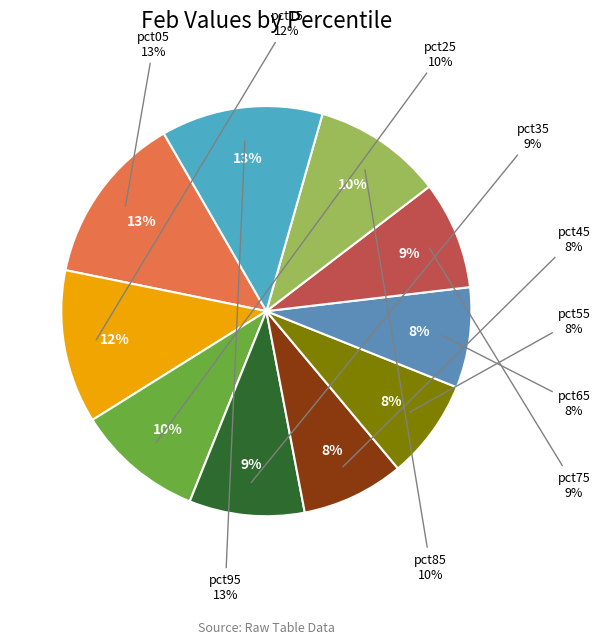

Which category has the biggest portion of the pie?

pct05